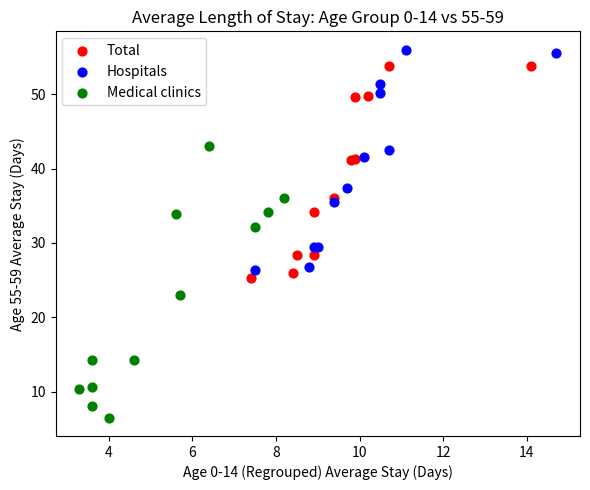

Which series has the widest spread of Y values?

Medical clinics